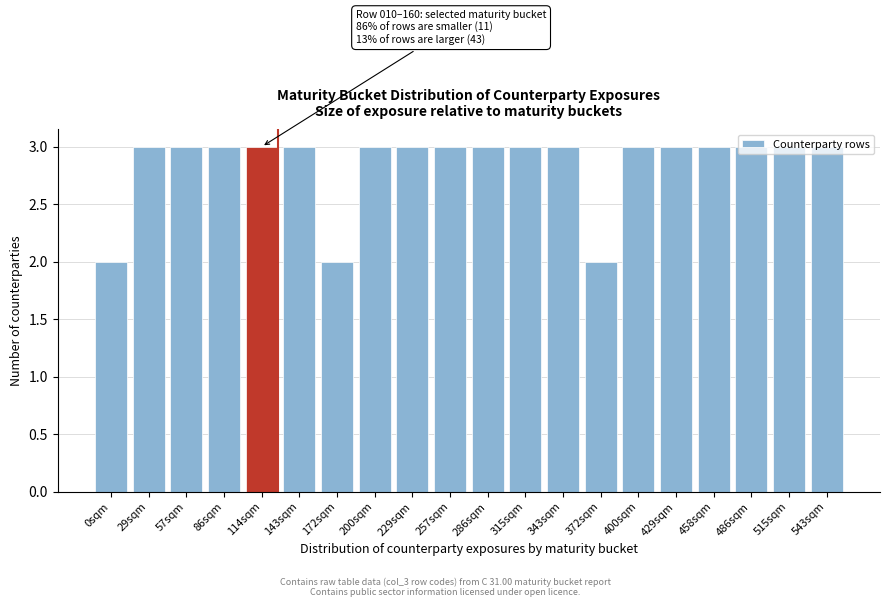

The value at 343sqm is 3. True or false?

True